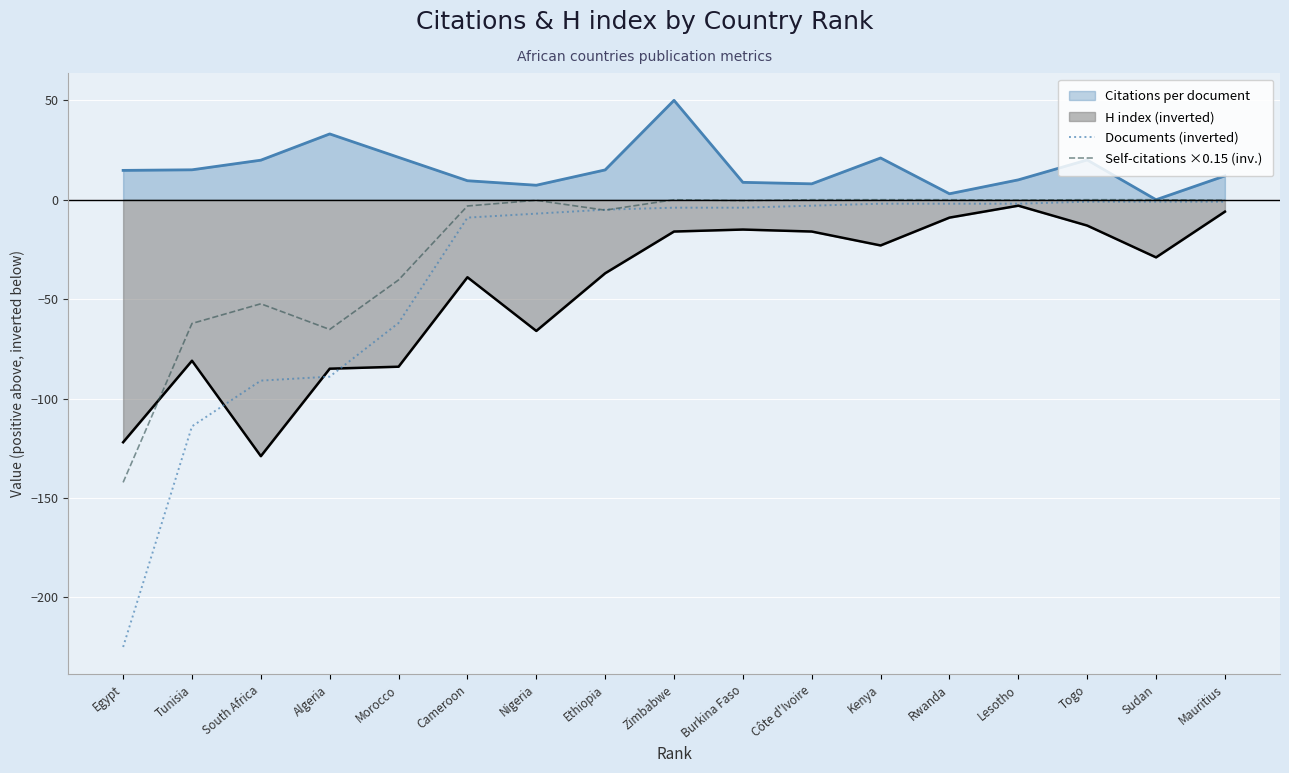

The value of Documents (inverted) at Egypt is -341.3. True or false?

False